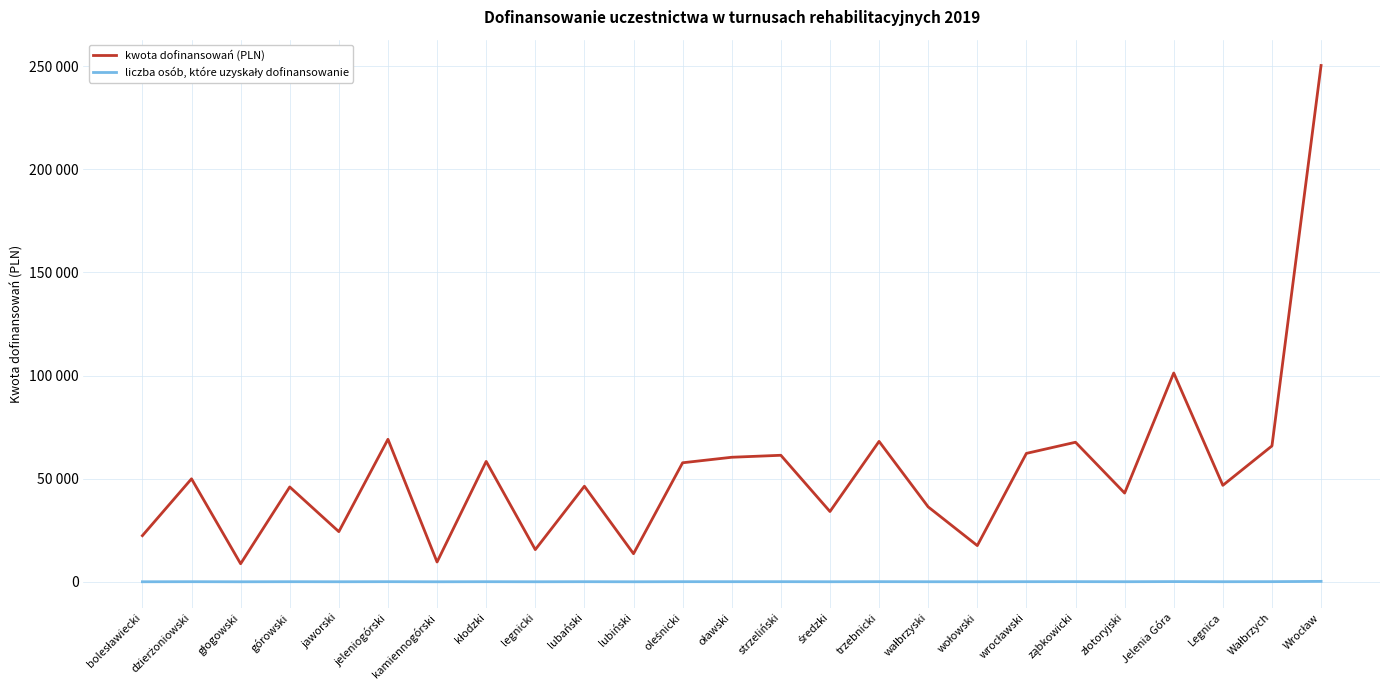

What is the smallest value displayed?

7